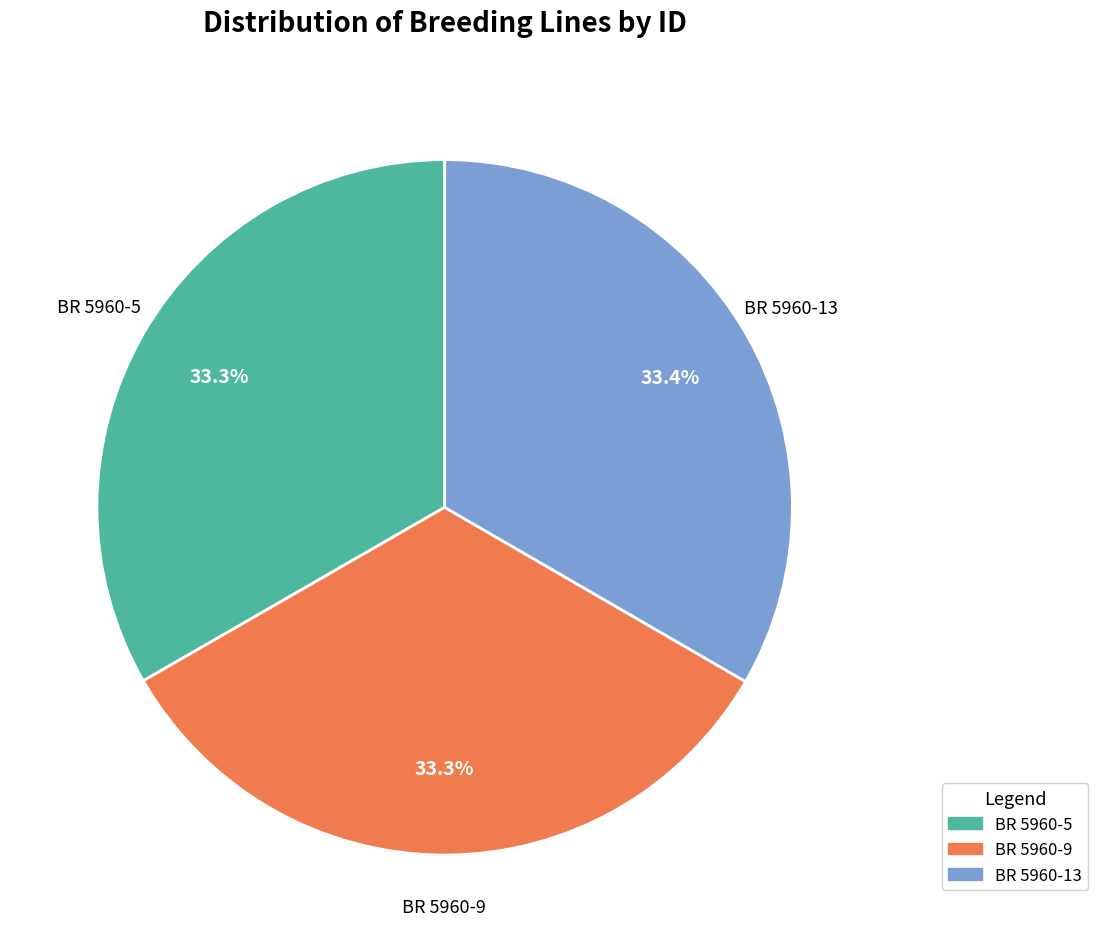

What is the ratio of the value at BR 5960-5 to the value at BR 5960-9?

1.0